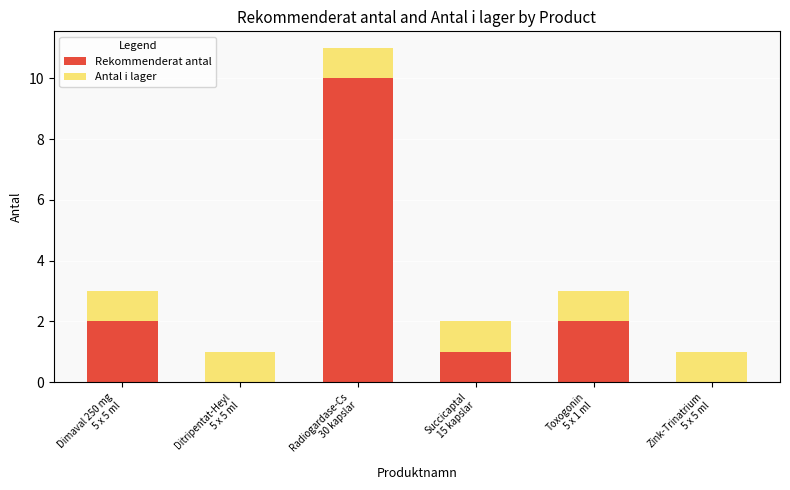

The Rekommenderat antal series shows 4 at Toxogonin
5 x 1 ml. True or false?

False